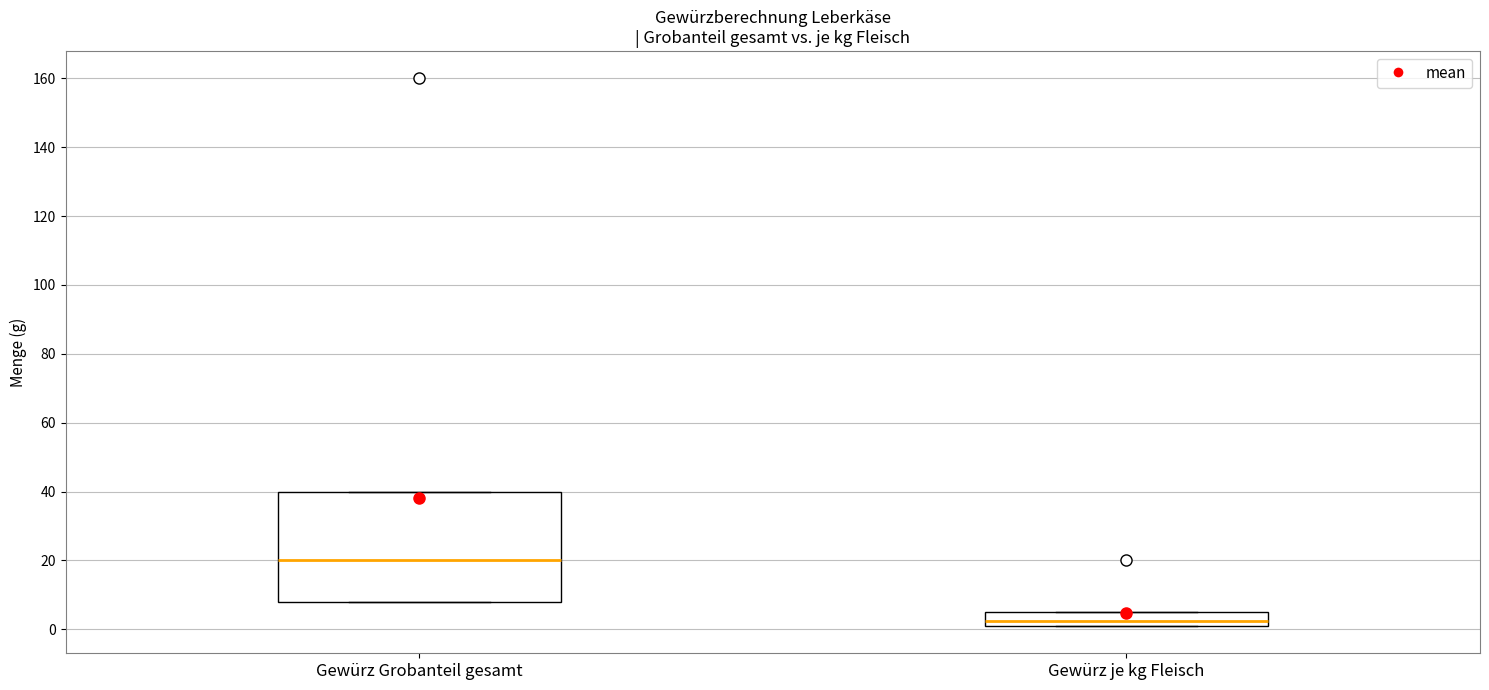

Reading left to right, transcribe this box plot: for each box, give where its median line is, the range the box spans, and where its two whiskers end, as read against the y-axis. The values are not printed on the chart, so give them approximately, as read against the axis.

Gewürz Grobanteil gesamt: median 20, box 8 to 40, whiskers 8 to 40
Gewürz je kg Fleisch: median 2 (inside the box), box 2 to 6, whiskers 2 to 6